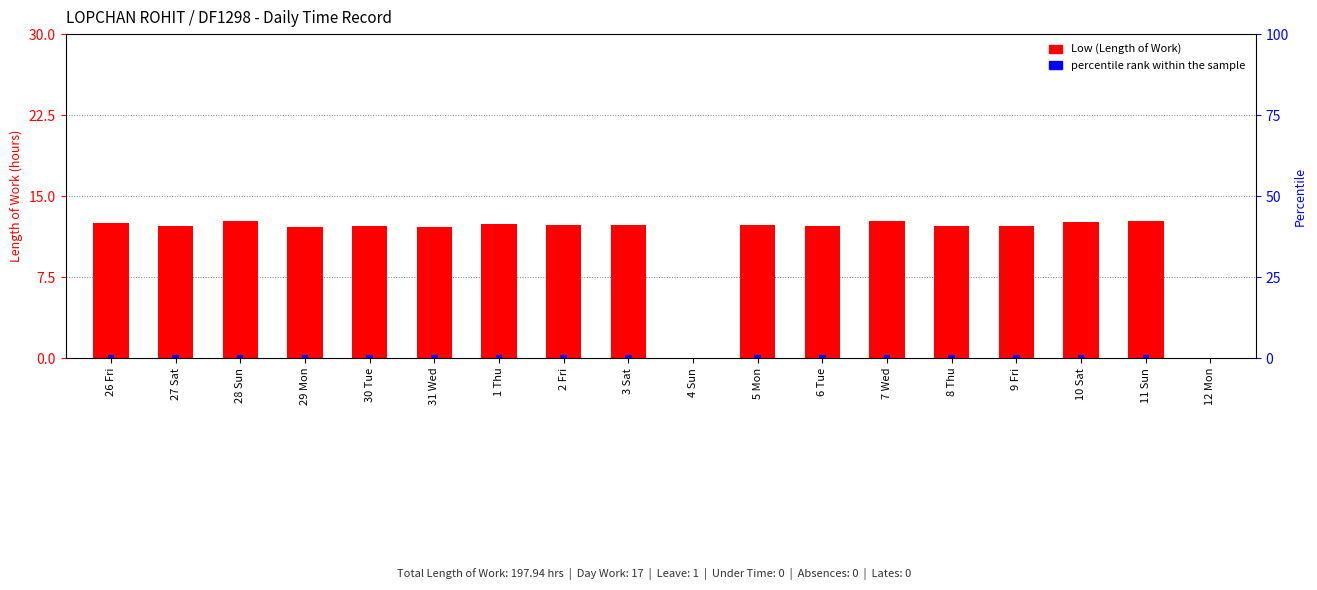

The value of Low (Length of Work) at 5 Mon is 17.0. True or false?

False